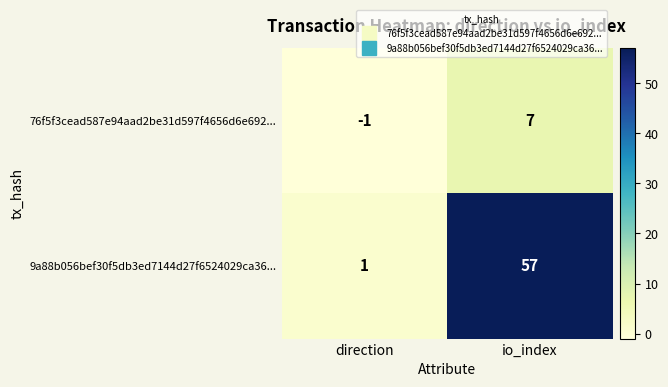

Reading left to right, transcribe all the data shown in this chart.

76f5f3cead587e94aad2be31d597f4656d6e692...: direction=-1	io_index=7
9a88b056bef30f5db3ed7144d27f6524029ca36...: direction=1	io_index=57